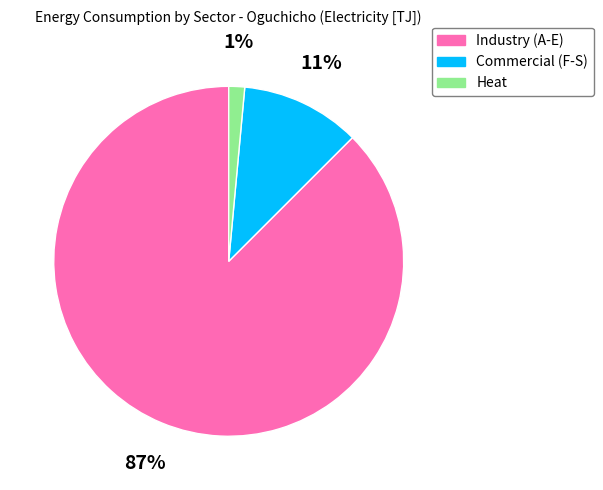

What is the ratio of the value at Industry (A-E) to the value at Commercial (F-S)?

7.9